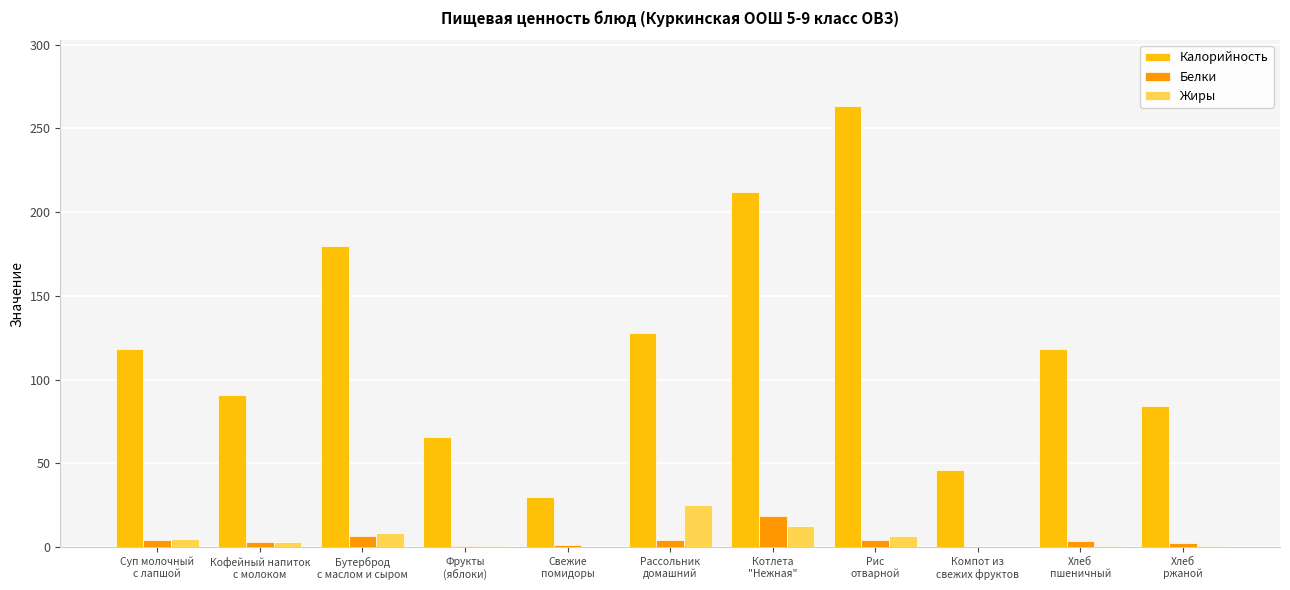

What is the highest value of the Белки series?

18.6